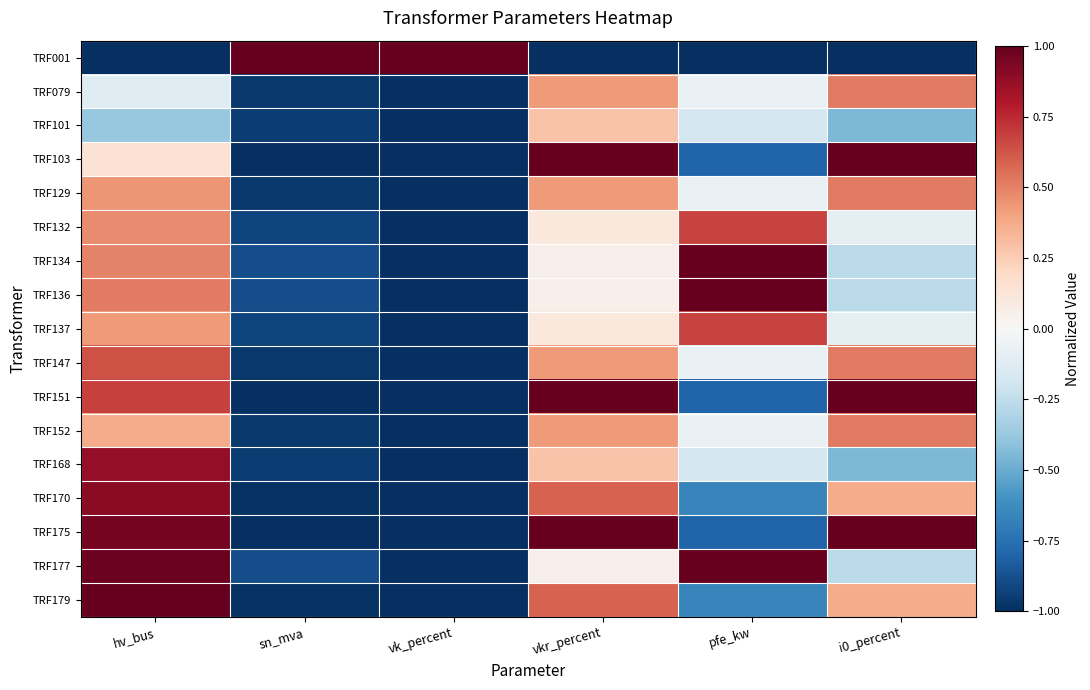

At how many categories does at least one series exceed 0?

6